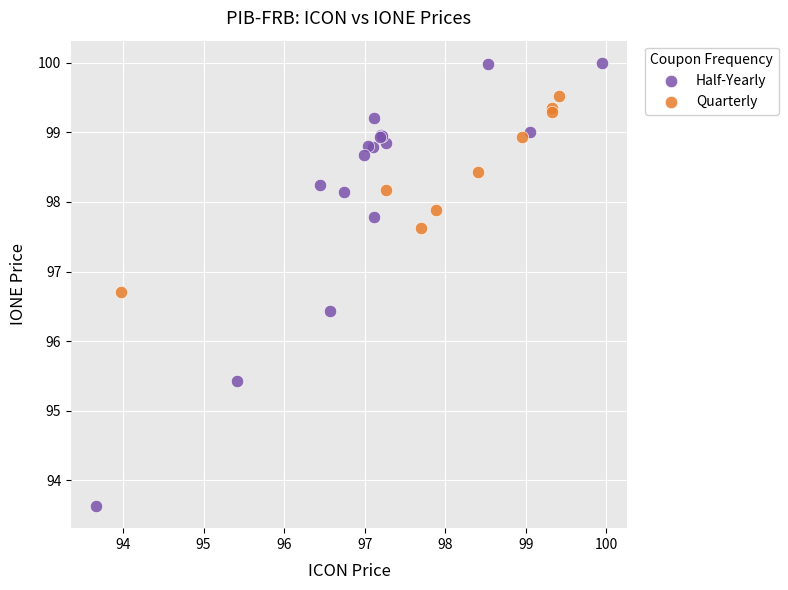

What are all the series names shown in the legend?

Half-Yearly, Quarterly